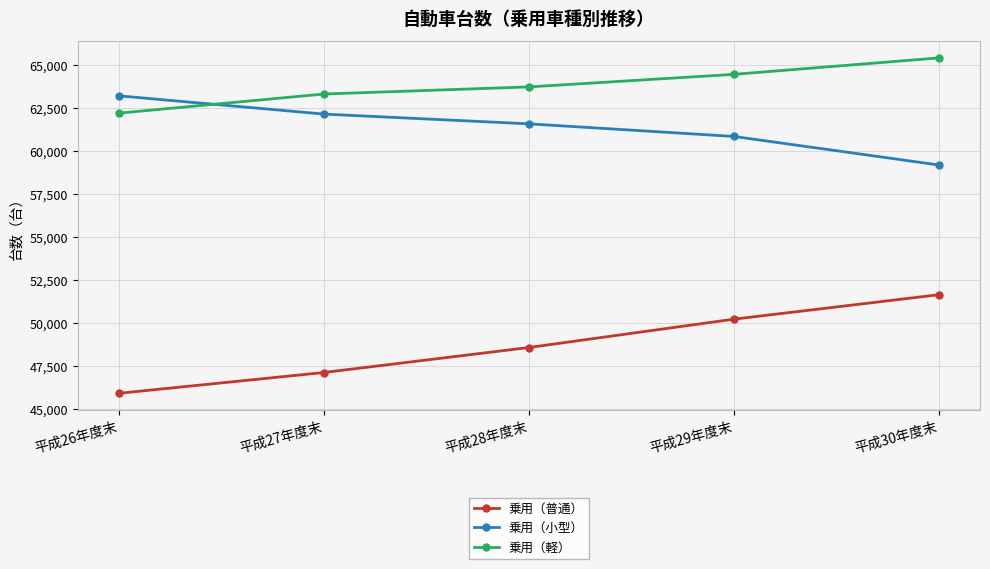

True or false: 乗用（軽） has a value of 64469 at 平成29年度末.

True